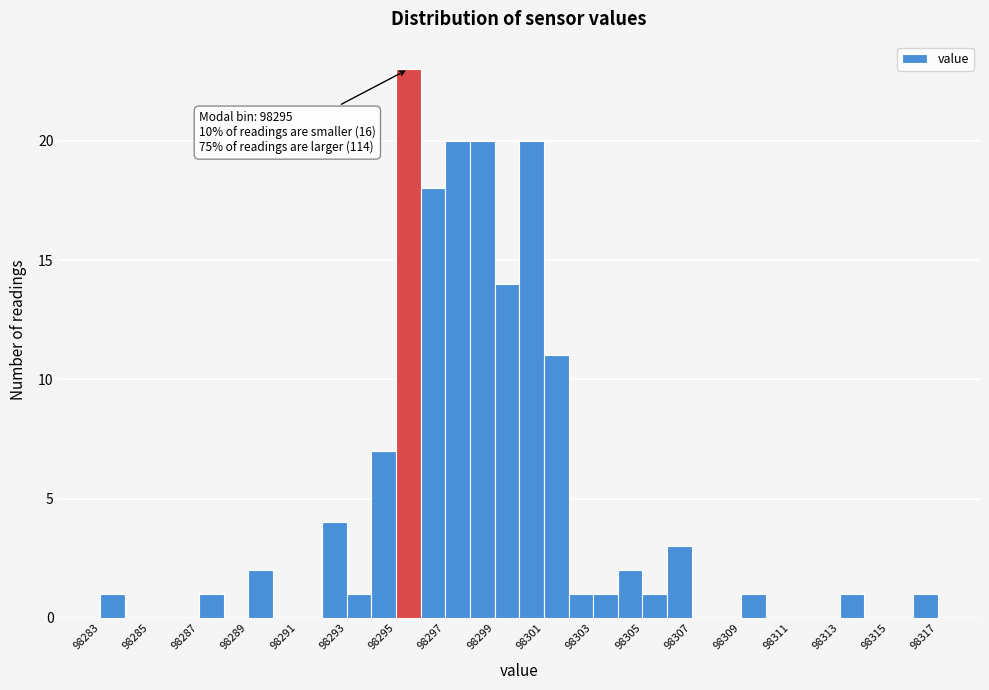

Which range on the x-axis has the tallest bar?

98295 to 98296